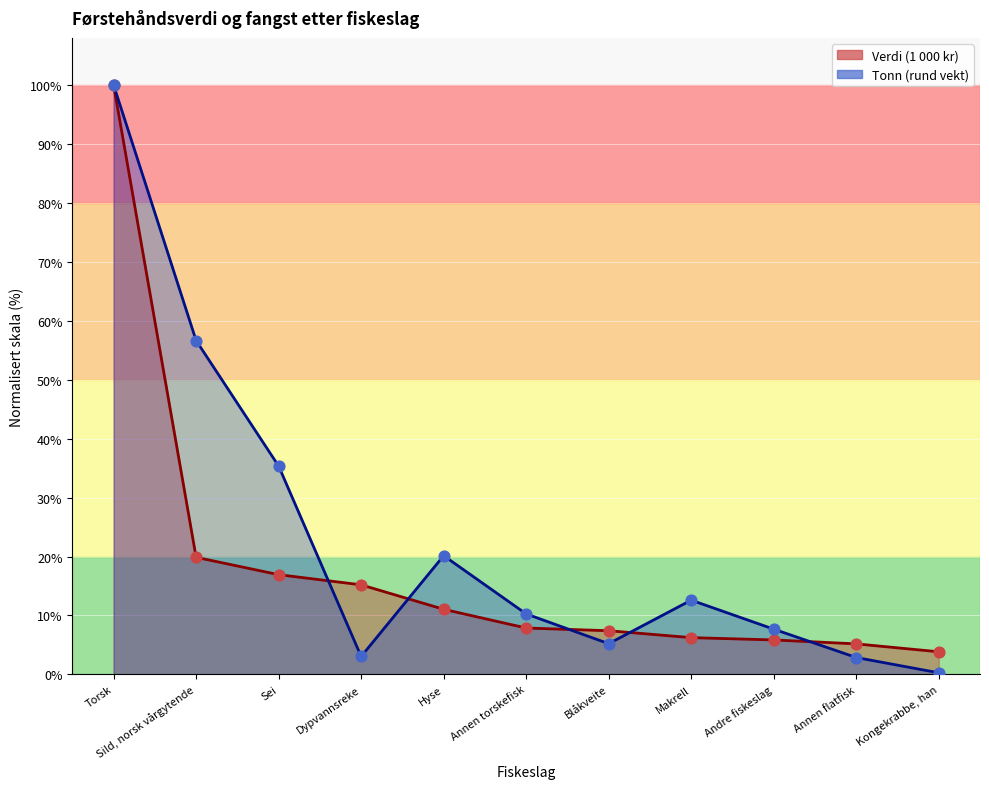

At how many categories does at least one series exceed 48?

2